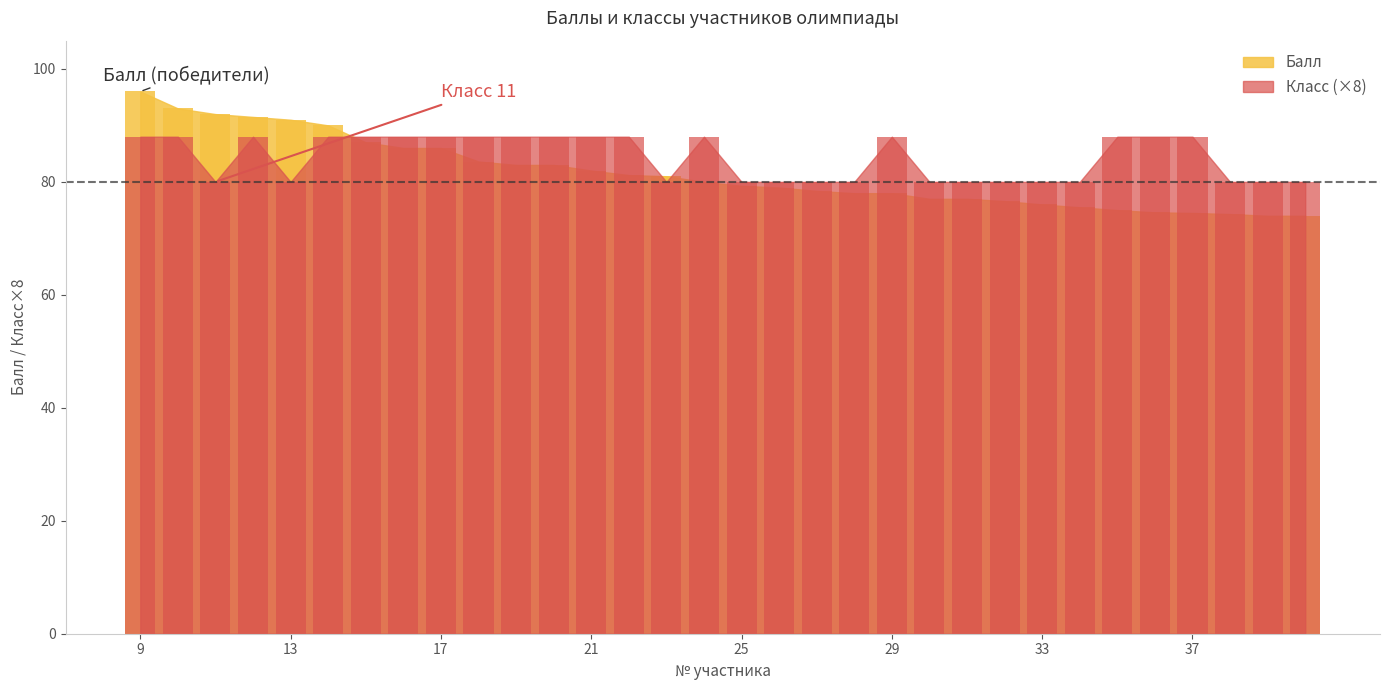

The Класс series shows 41.0 at 22. True or false?

False